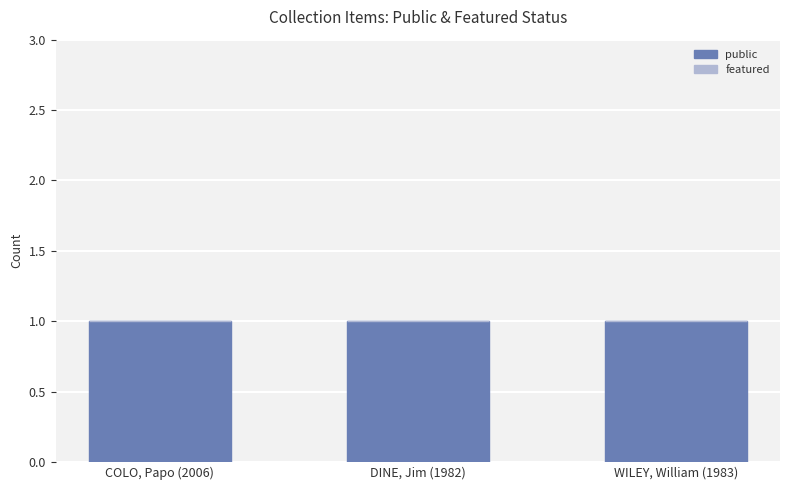

Reading right to left, what are all the values shown in this chart?

public: WILEY, William (1983)=1	DINE, Jim (1982)=1	COLO, Papo (2006)=1
featured: WILEY, William (1983)=0	DINE, Jim (1982)=0	COLO, Papo (2006)=0